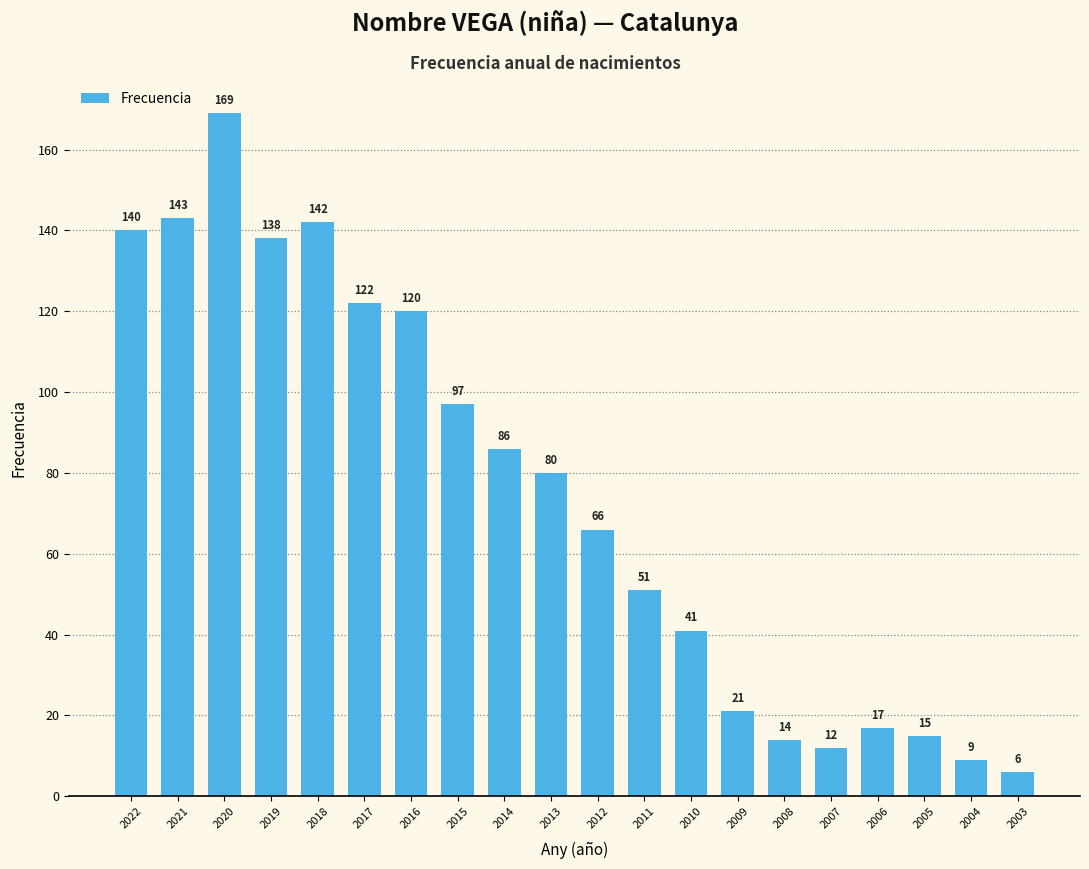

The value at 2008 is 6. True or false?

False